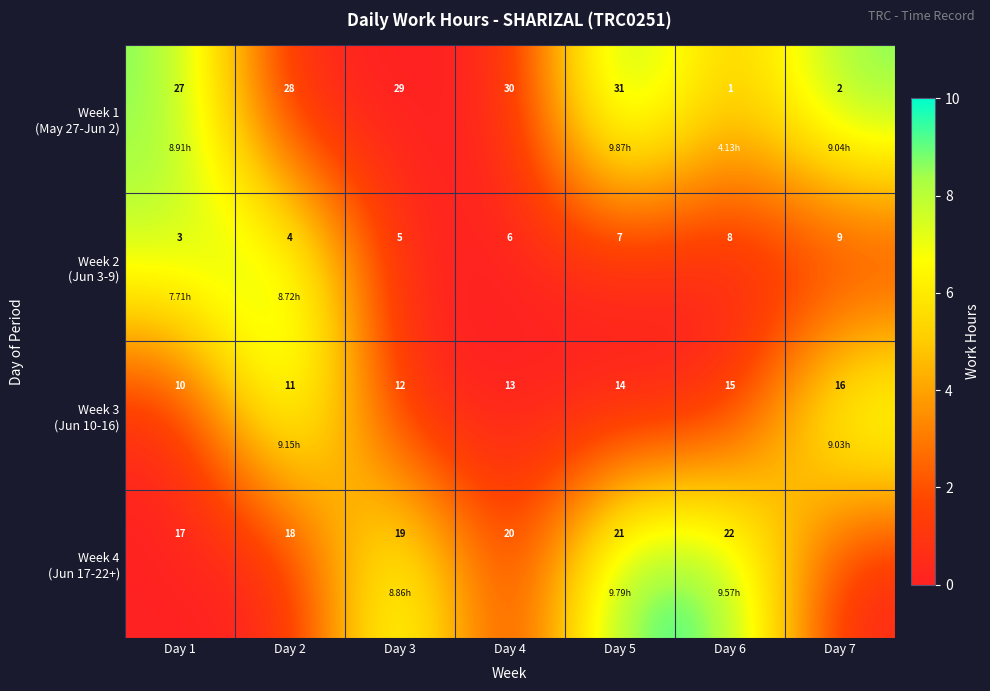

What is the total value across all series at Day 5?

73